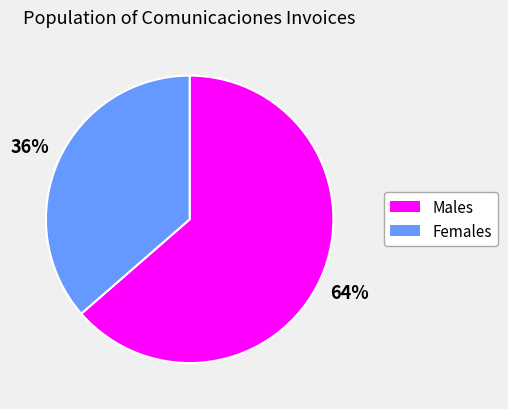

To the nearest percent, what is the average slice percentage?

50%